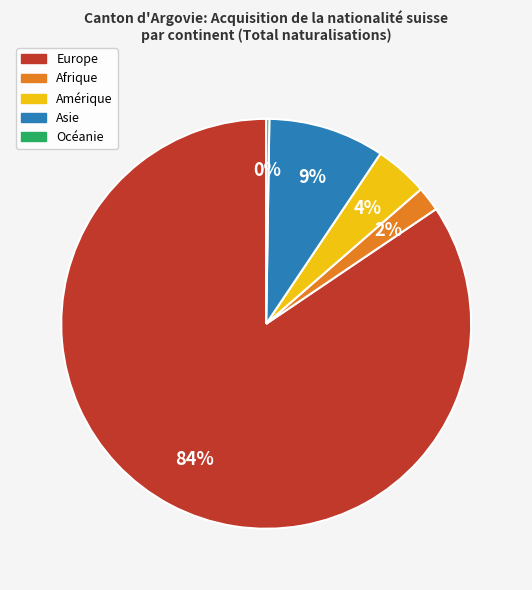

To the nearest percent, what is the difference between the Amérique and Asie slice percentages?

5%